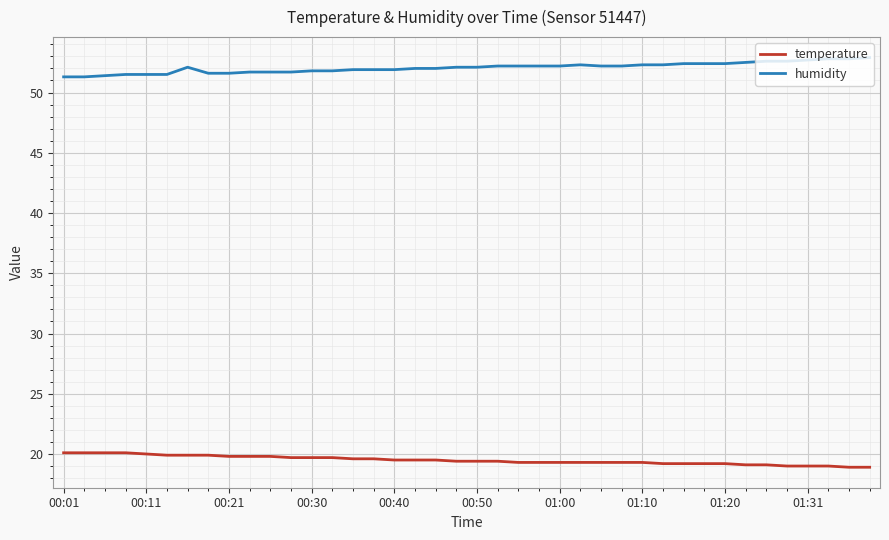

What is the lowest value of the humidity series?

51.3